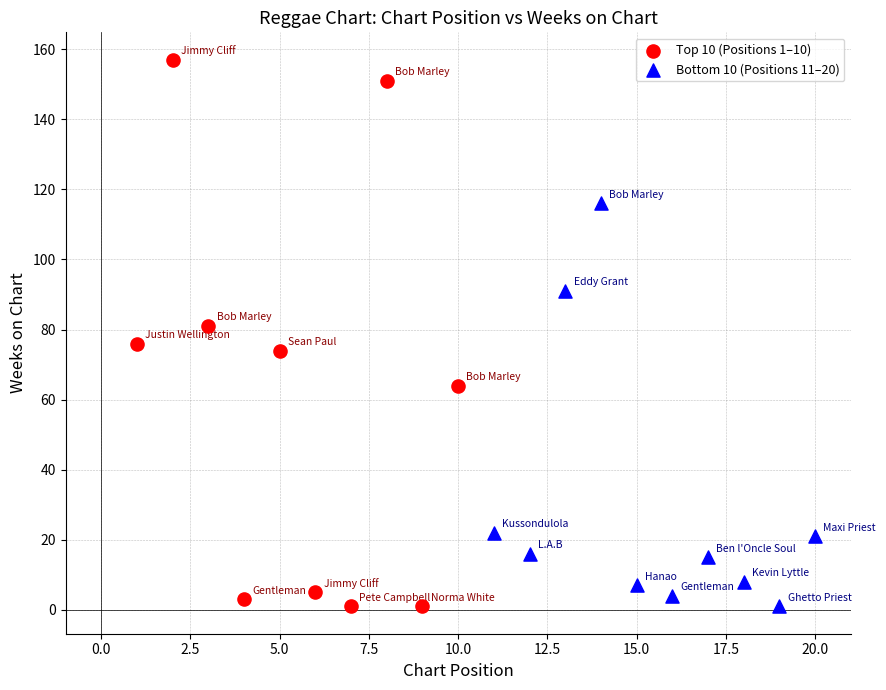

Which series contains the highest Y value?

Top 10 (Positions 1–10)